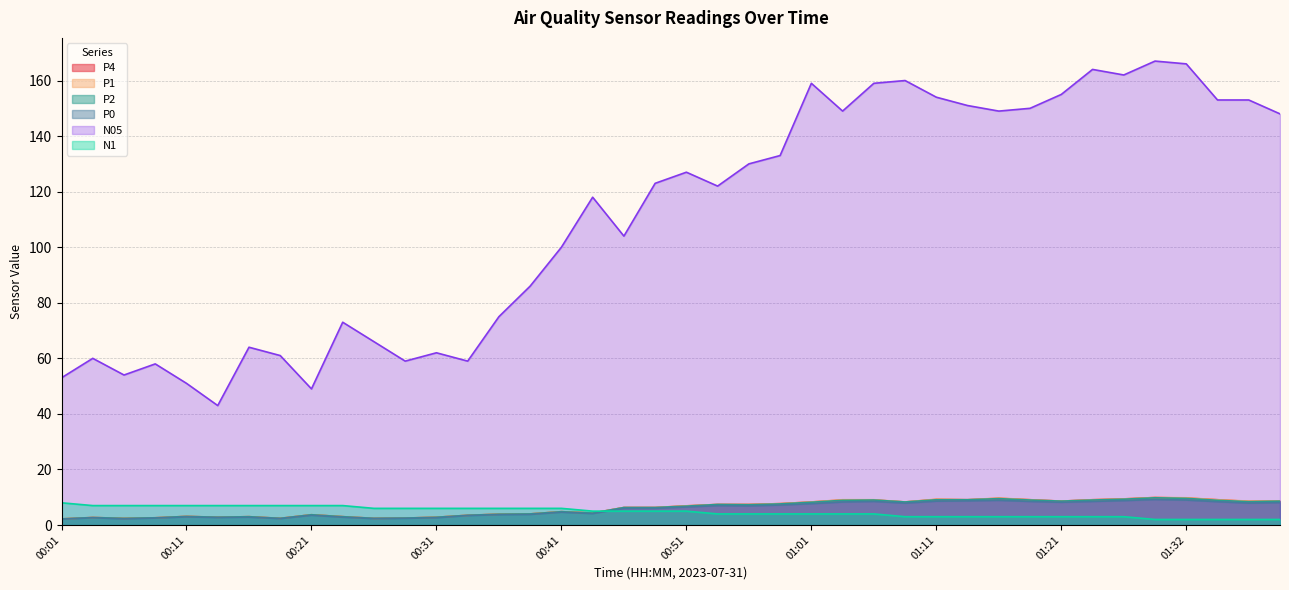

What is the total value across all series at 00:06?

70.4